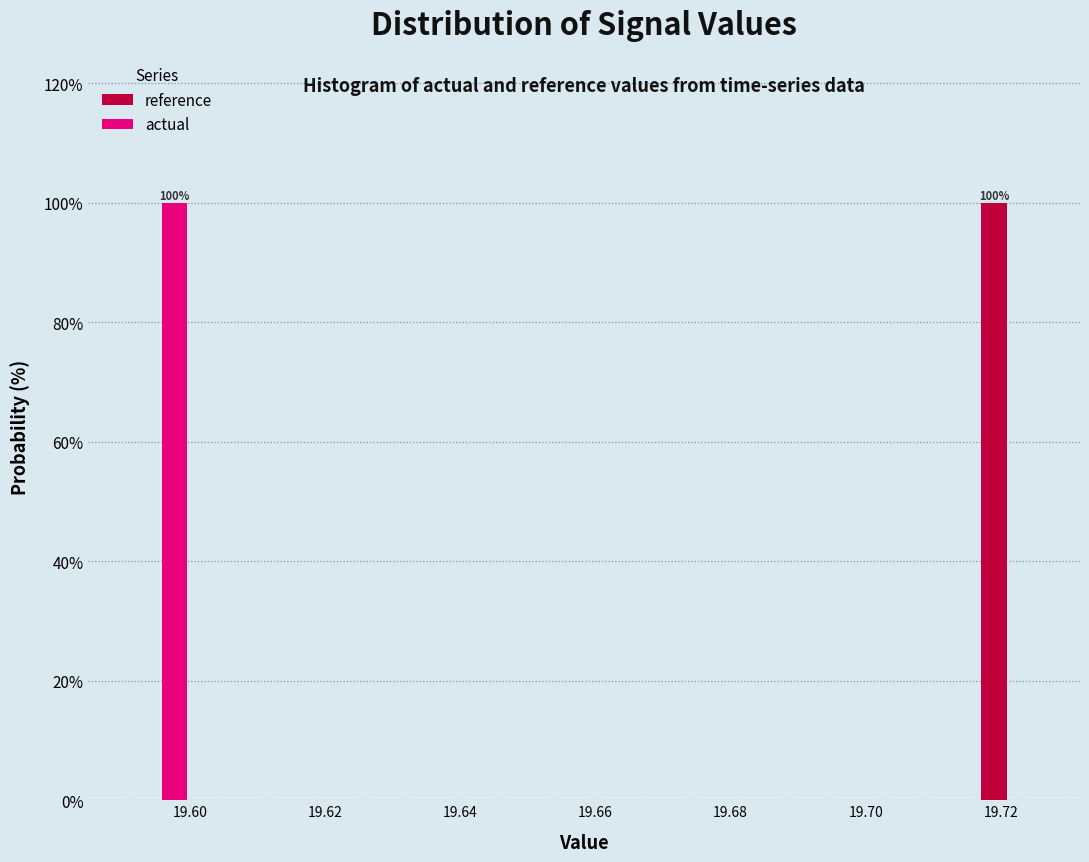

In the actual series, which range on the x-axis has the tallest bar?

19.592 to 19.600